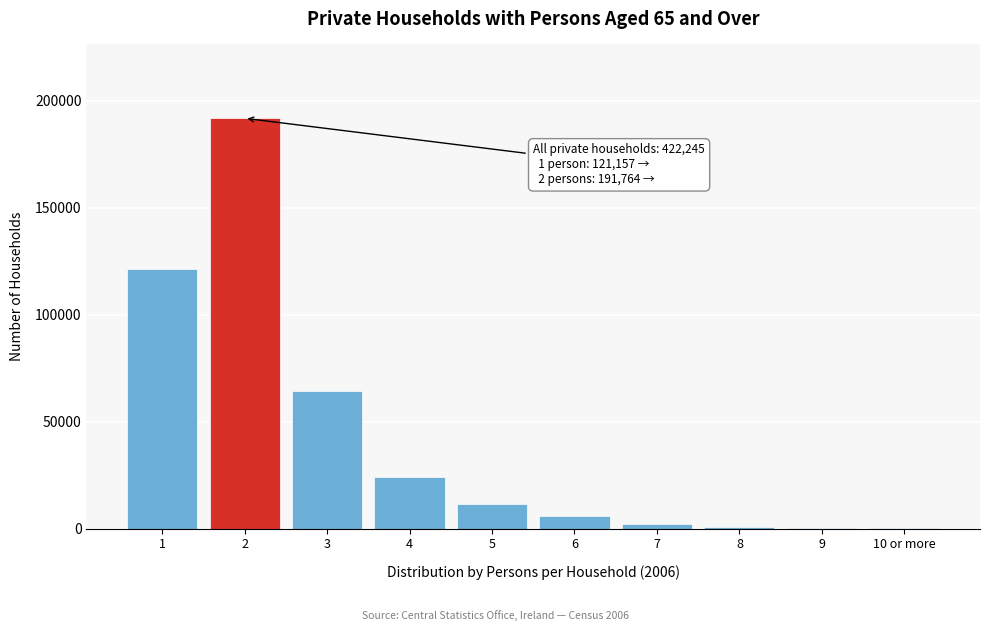

Is it true that the value at 1 is 121157?

True